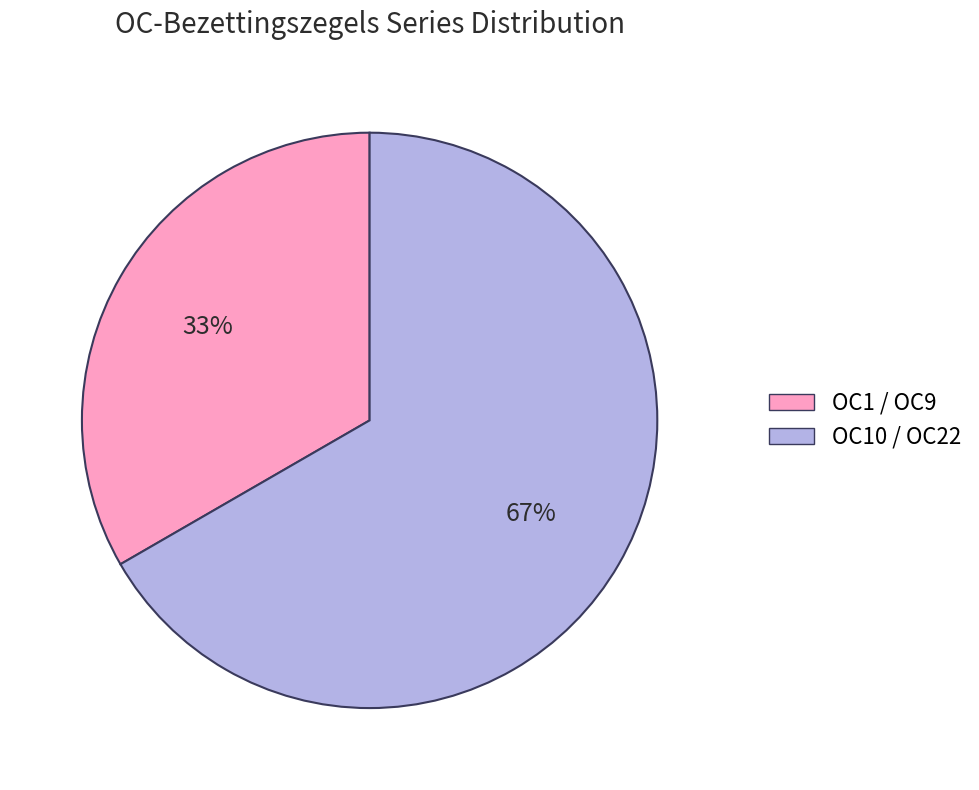

Rank the categories by value from lowest to highest.

OC1 / OC9, OC10 / OC22